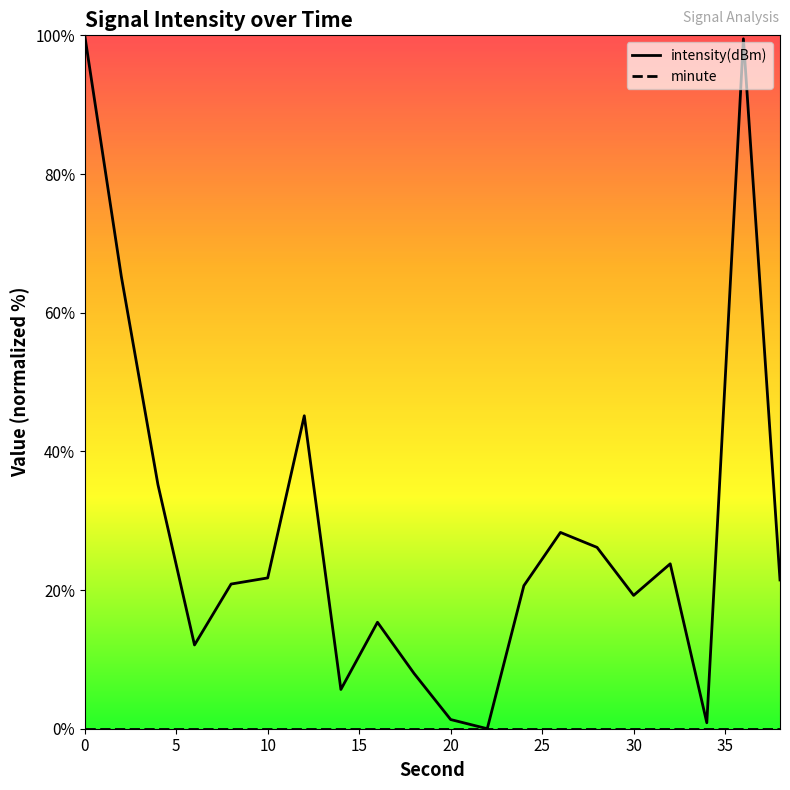

Is this an area chart (filled region under the line)?

No